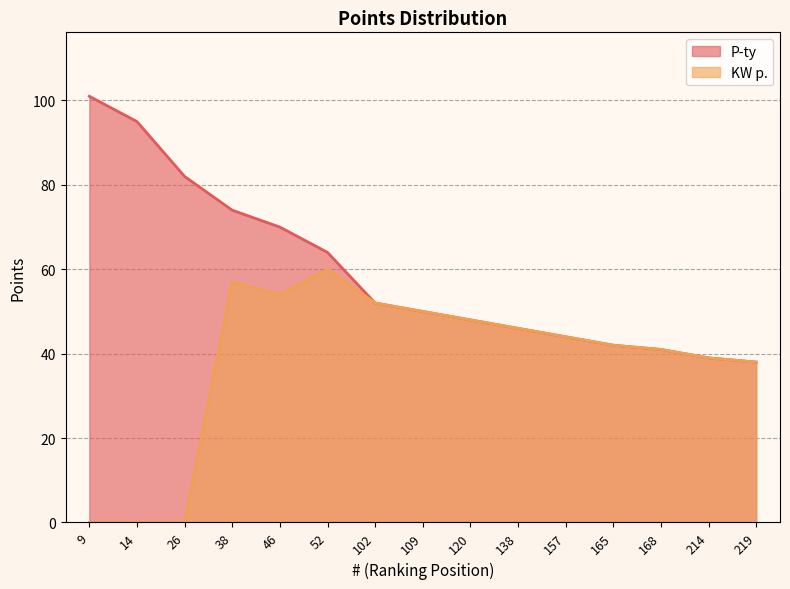

How many data points does each series have?

15